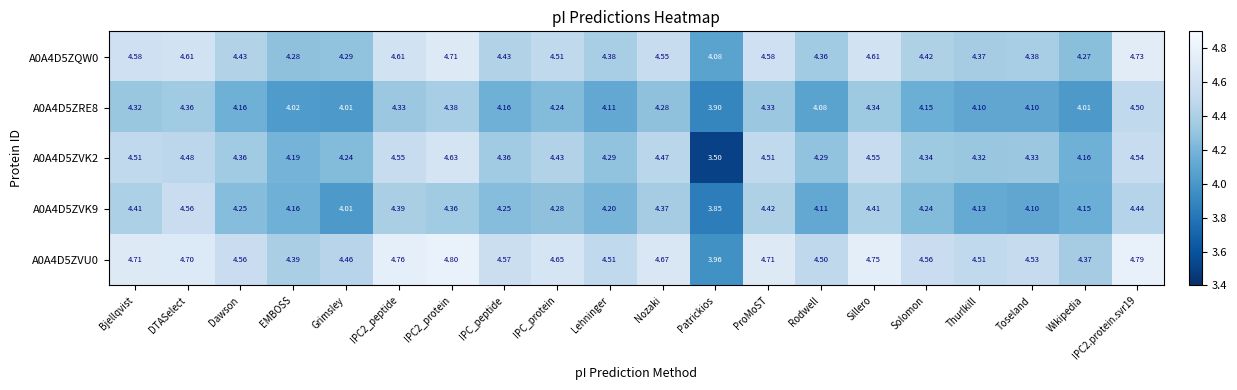

Where does the A0A4D5ZRE8 series first go above 4?

Bjellqvist